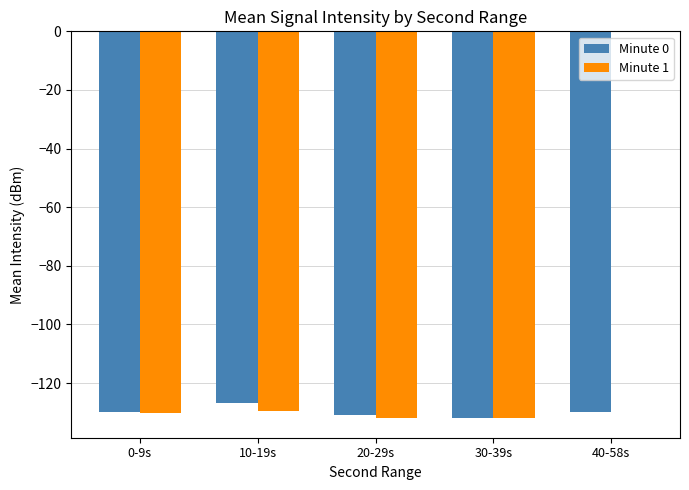

How many groups of bars are there?

5